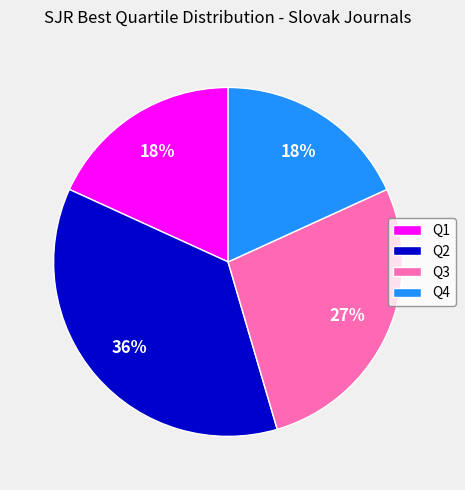

Which has a higher value, Q3 or Q4?

Q3